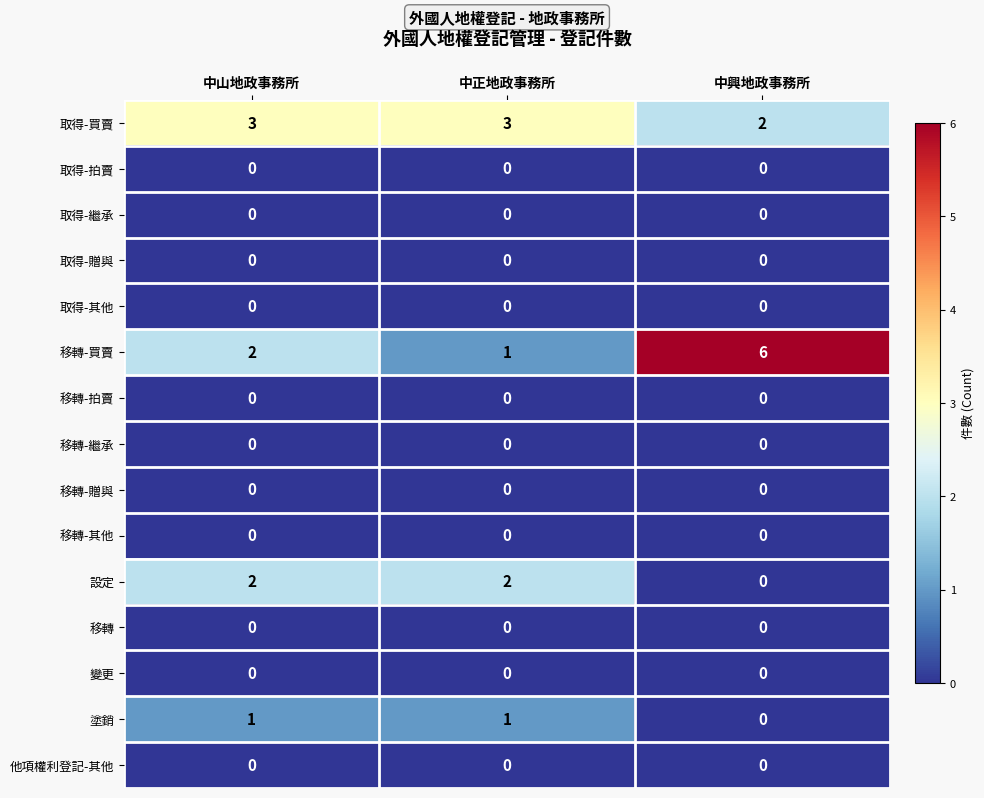

Which label corresponds to the largest value in the chart?

中興地政事務所